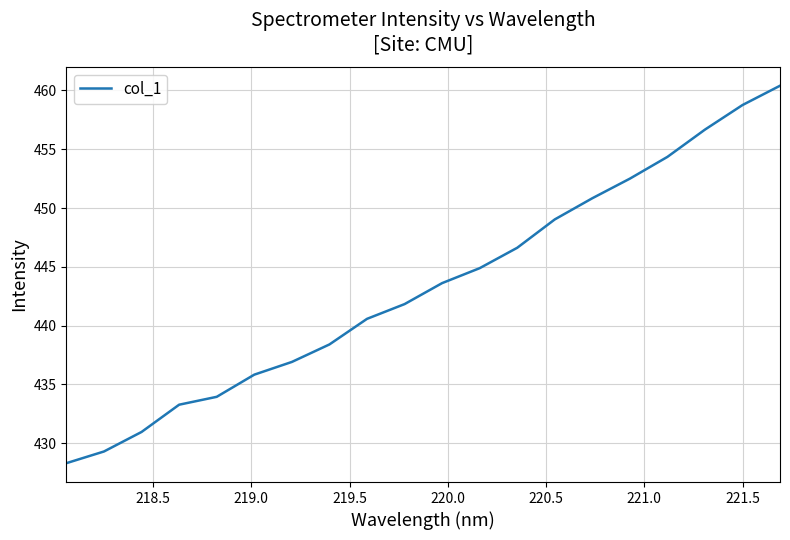

What is the maximum value shown in the chart?

460.4